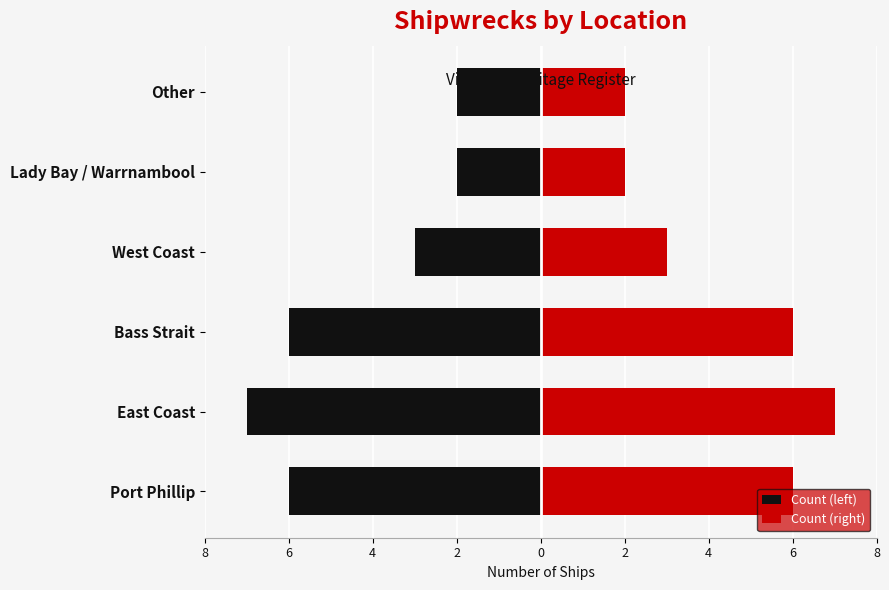

How many Count (left) values are between -6 and -2?

5